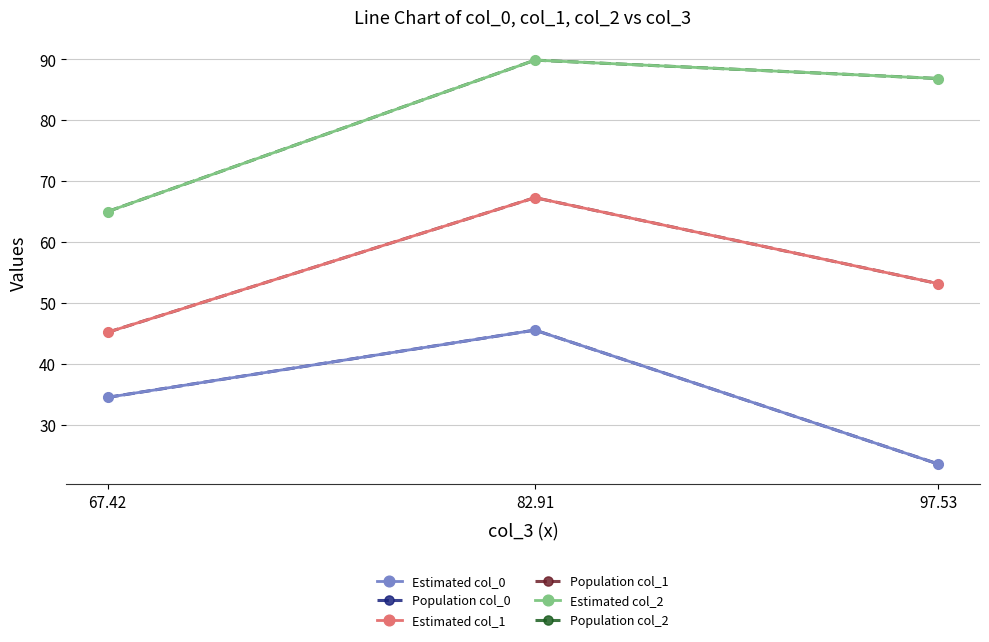

Does the chart have visible grid lines?

Yes